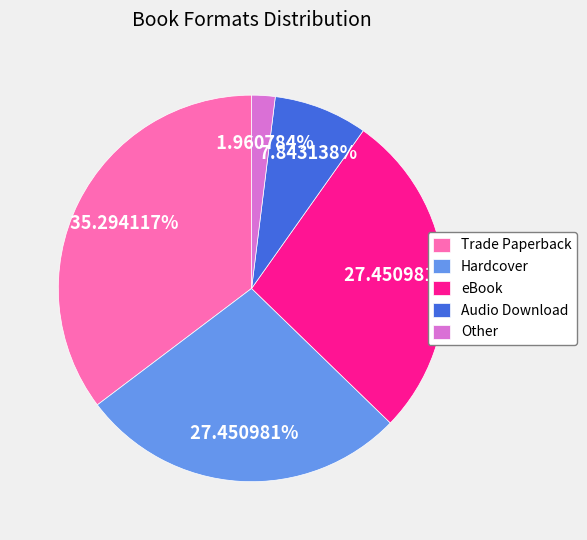

How many slices are in this pie chart?

5